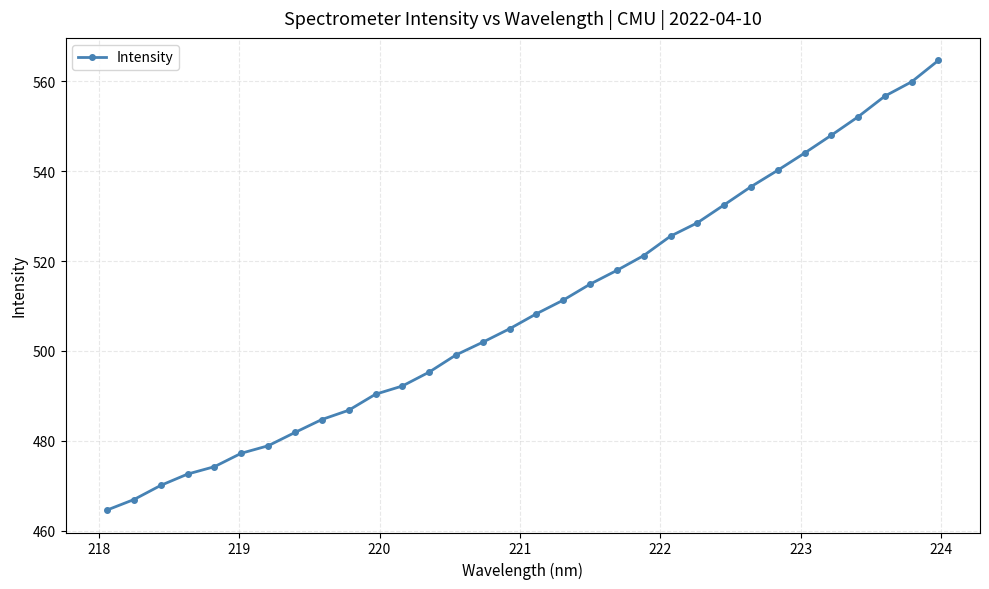

True or false: the data has more than 2 interior local peaks.

False